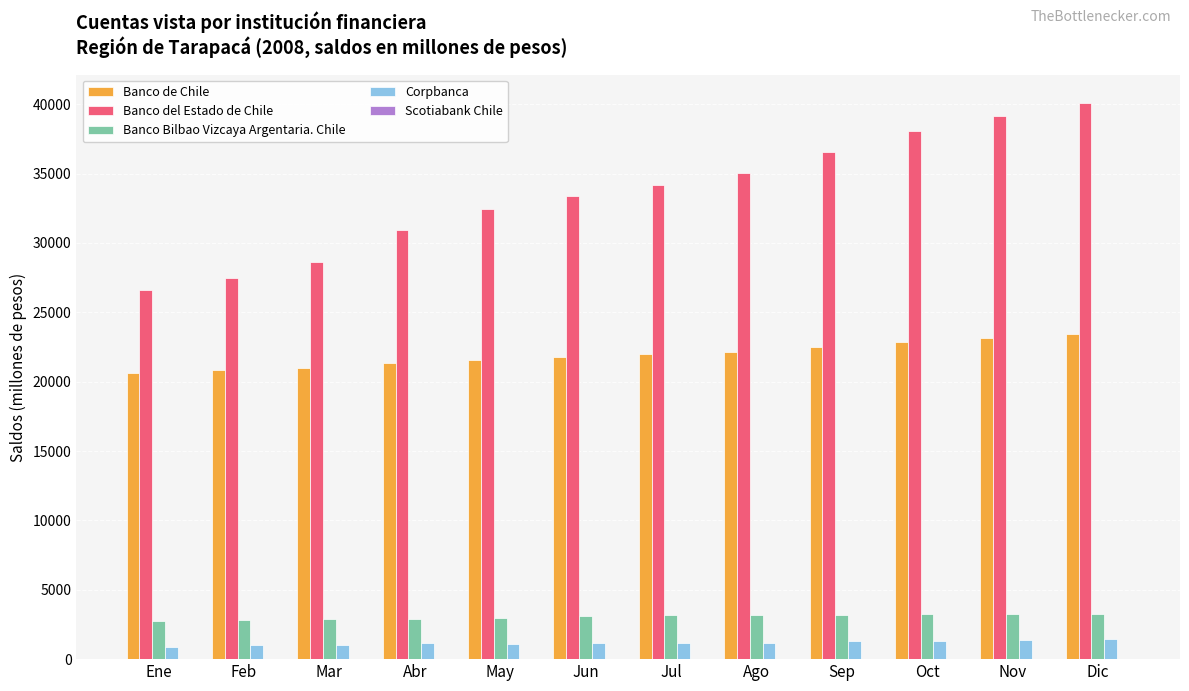

Which series changed the most between Abr and Oct?

Banco del Estado de Chile